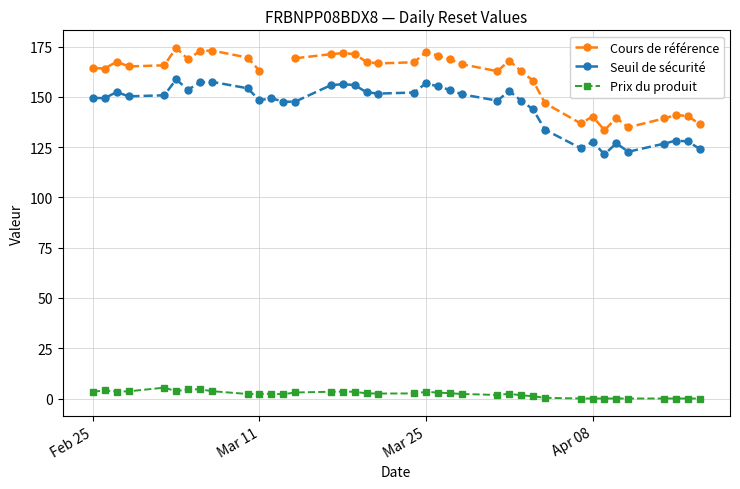

What is the highest value of the Prix du produit series?

5.4